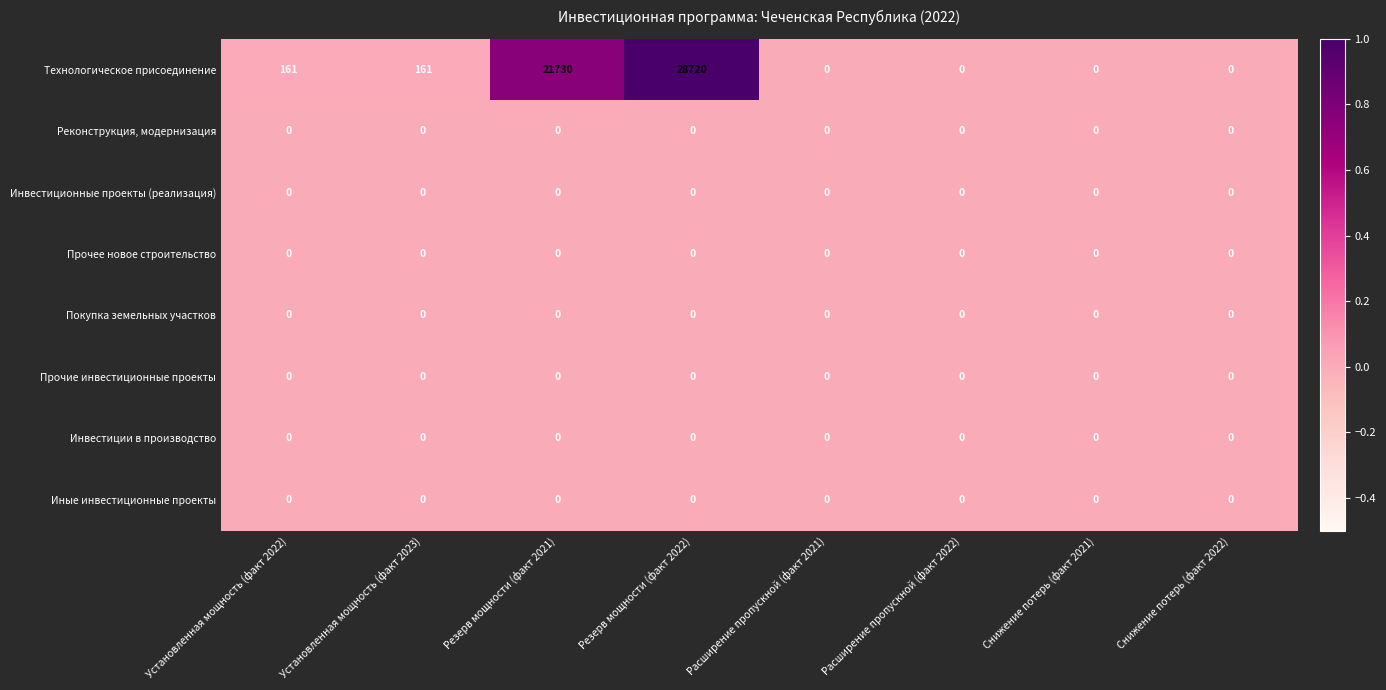

What is the greatest value displayed?

28720